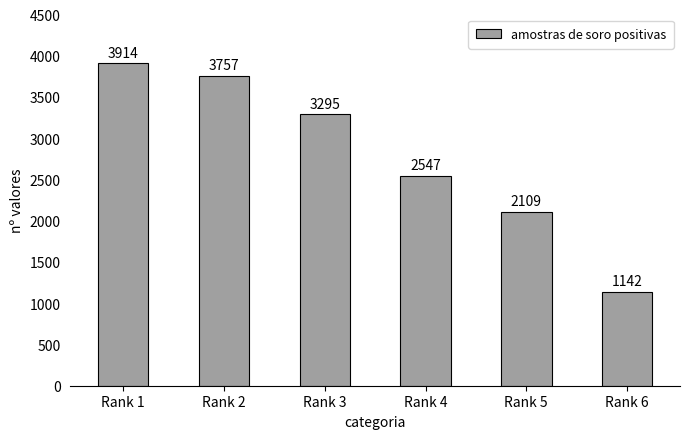

Read the value at Rank 5, to the nearest 50.

2100